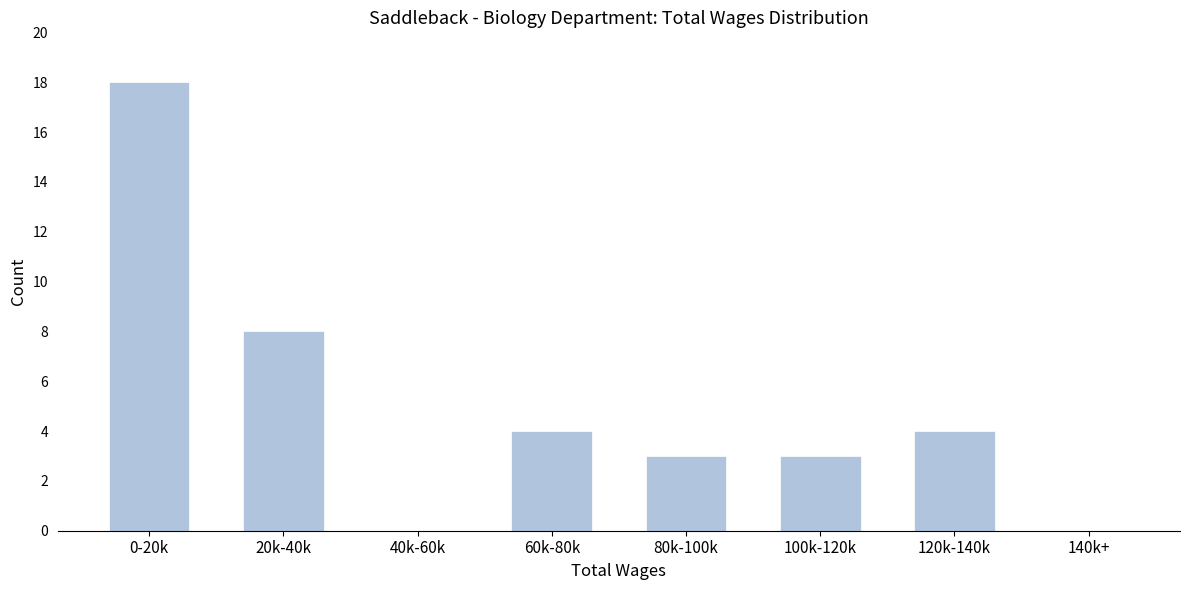

Reading left to right, what are all the values shown in this chart?

0-20k=18	20k-40k=8	40k-60k=0	60k-80k=4	80k-100k=3	100k-120k=3	120k-140k=4	140k+=0